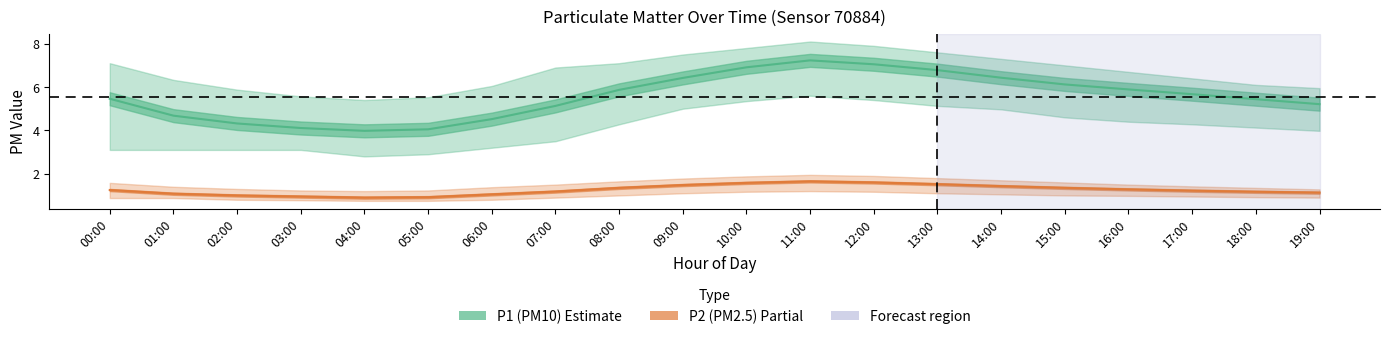

Reading right to left, list all the values displayed in this chart.

P1 (PM10): 19:00=5.2	18:00=5.4	17:00=5.7	16:00=5.9	15:00=6.1	14:00=6.4	13:00=6.8	12:00=7.0	11:00=7.2	10:00=6.9	09:00=6.4	08:00=5.9	07:00=5.1	06:00=4.5	05:00=4.0	04:00=4.0	03:00=4.1	02:00=4.3	01:00=4.7	00:00=5.5
P2 (PM2.5): 19:00=1.1	18:00=1.2	17:00=1.2	16:00=1.3	15:00=1.4	14:00=1.4	13:00=1.5	12:00=1.6	11:00=1.6	10:00=1.6	09:00=1.5	08:00=1.4	07:00=1.2	06:00=1.1	05:00=0.9	04:00=0.9	03:00=0.9	02:00=1.0	01:00=1.1	00:00=1.2